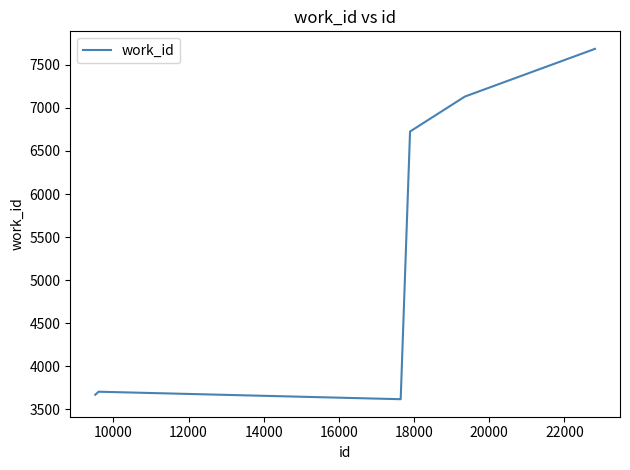

True or false: there are more than 2 points higher than both neighbors.

False